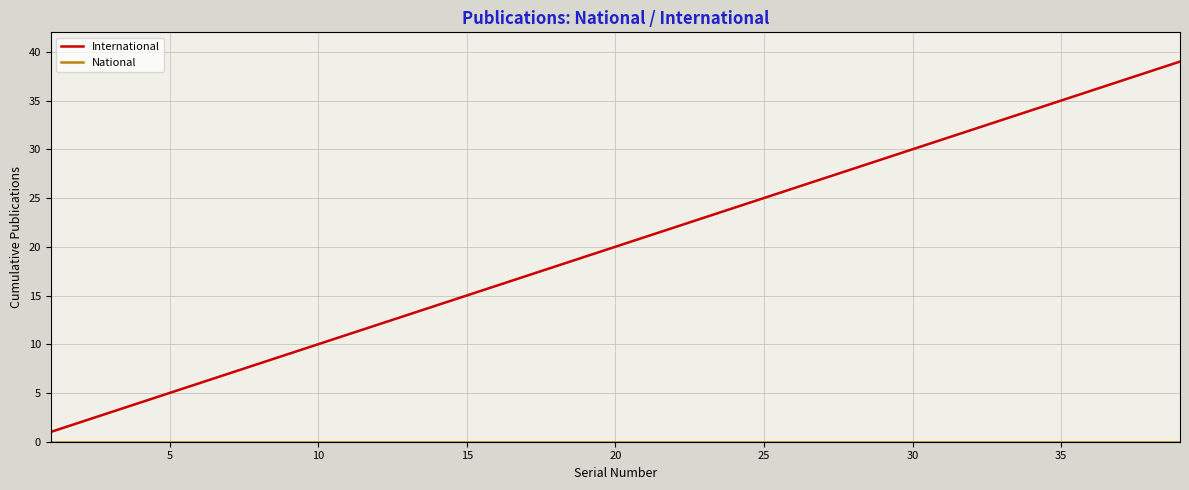

Which series has the largest range (max minus min)?

International